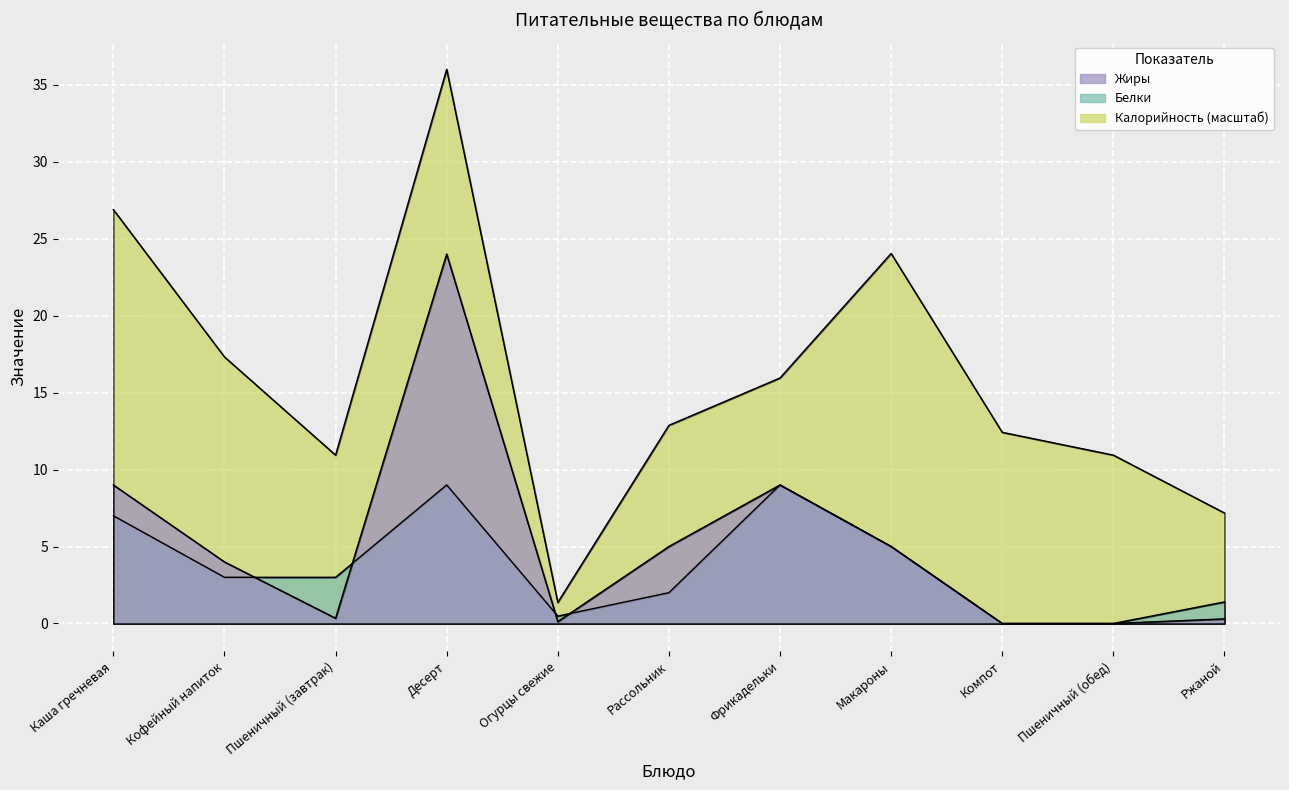

How many intersections are there between Жиры and Белки?

4